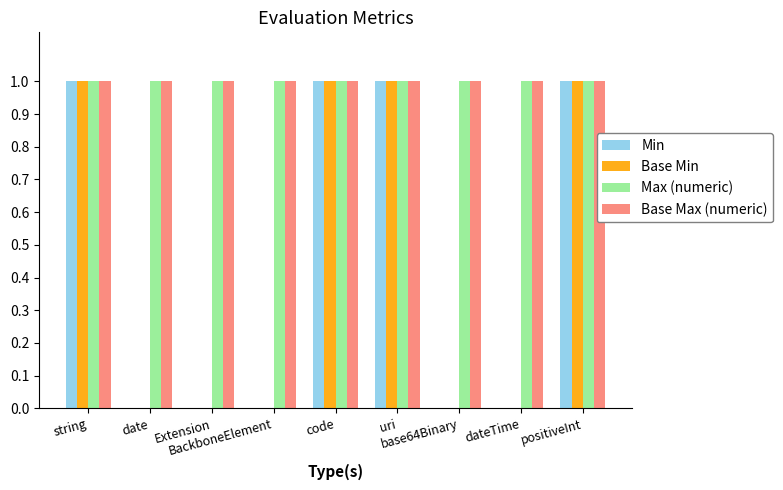

What is the sum of all Min values?

4